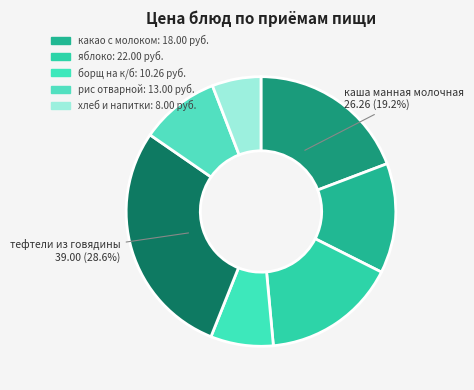

Which slice is the largest?

тефтели из говядины